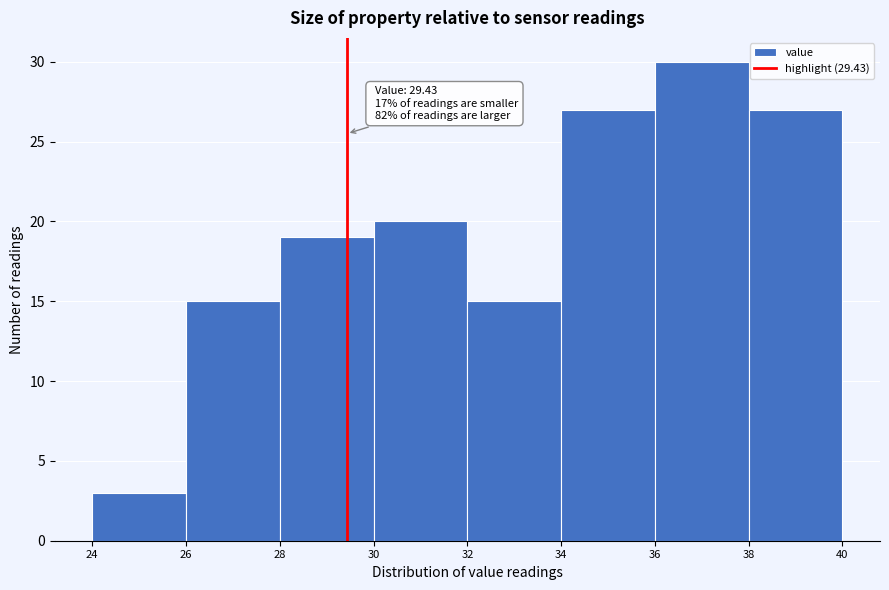

Over which range of the x-axis is the bar tallest?

36 to 38